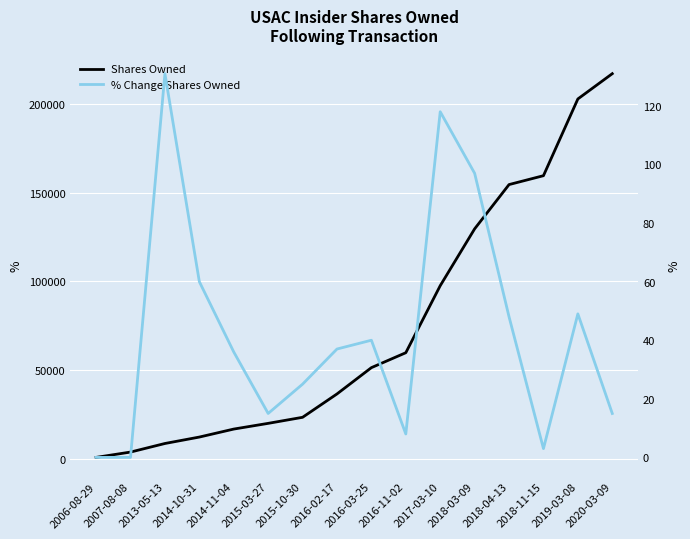

True or false: Shares Owned has a value of 40070 at 2015-10-30.

False